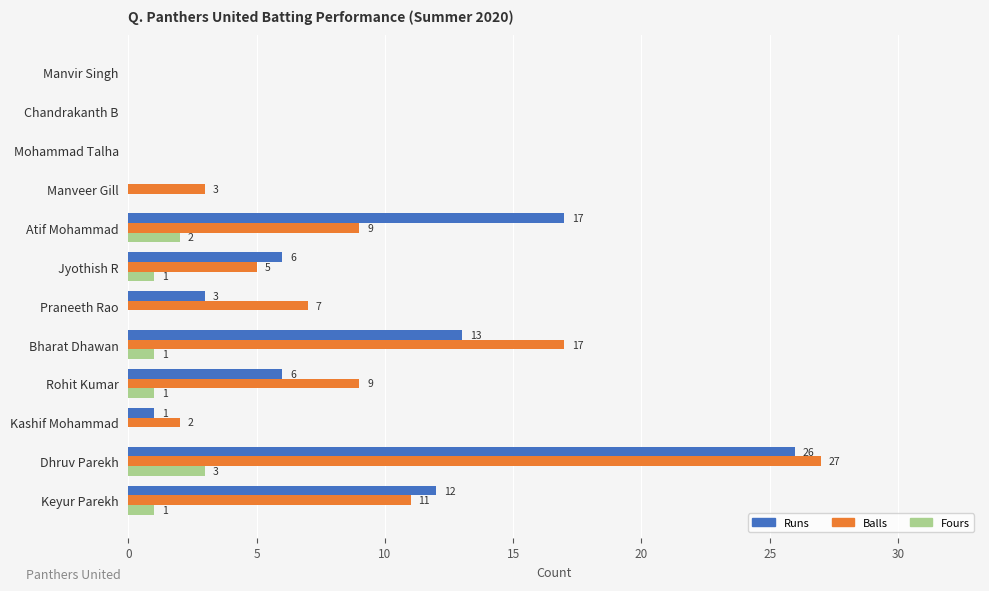

At which category is the sum across all series the highest?

Dhruv Parekh